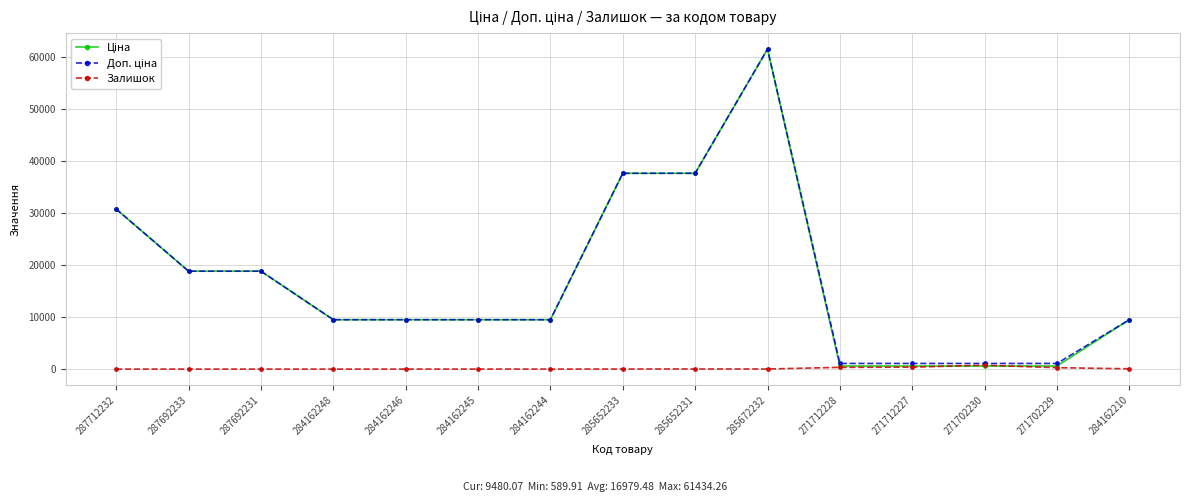

At how many categories does at least one series exceed 4660?

11